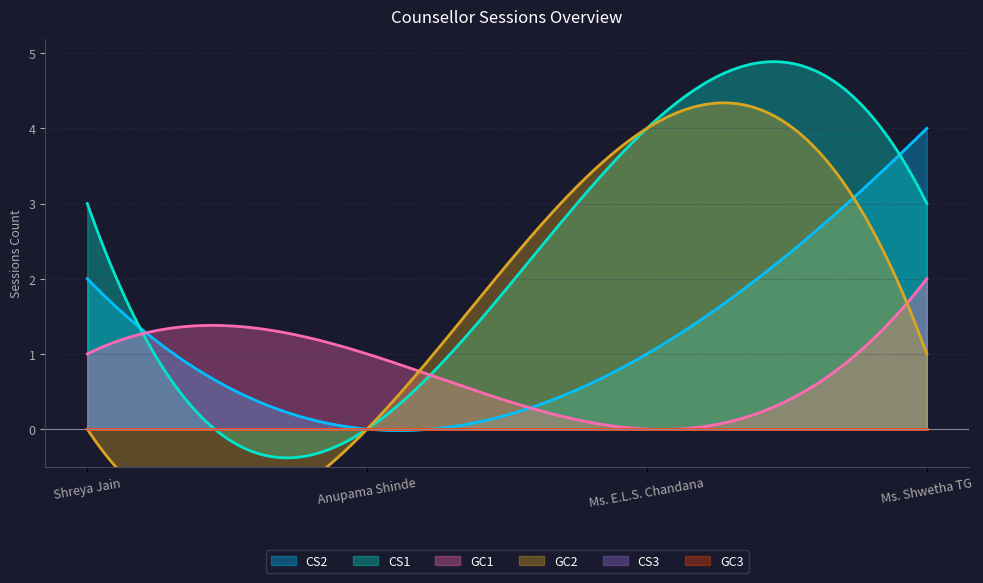

Rank the categories by CS1 value from lowest to highest.

Anupama Shinde, Shreya Jain, Ms. Shwetha TG, Ms. E.L.S. Chandana